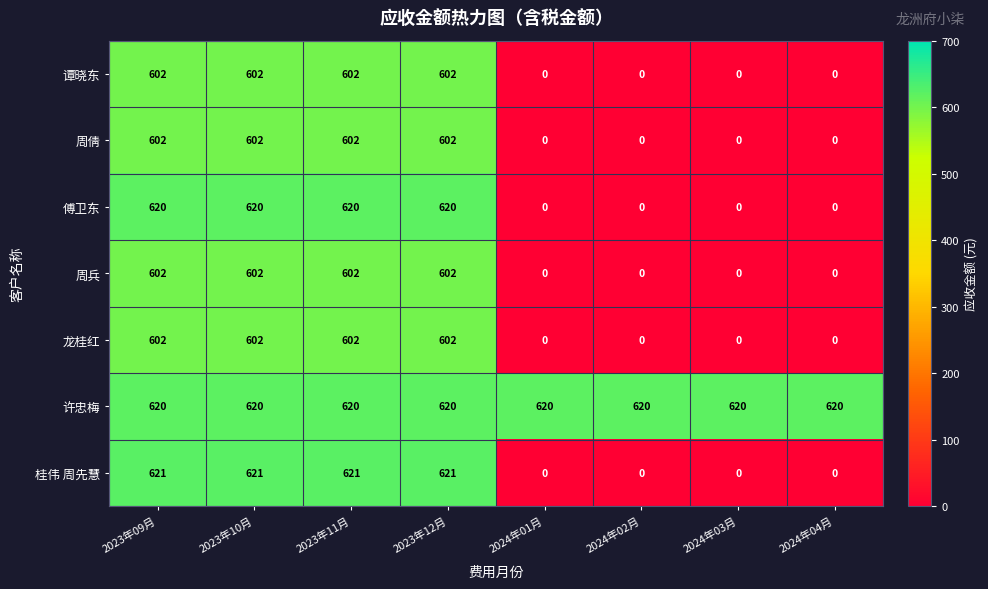

True or false: 龙桂红 has a value of -392 at 2024年03月.

False